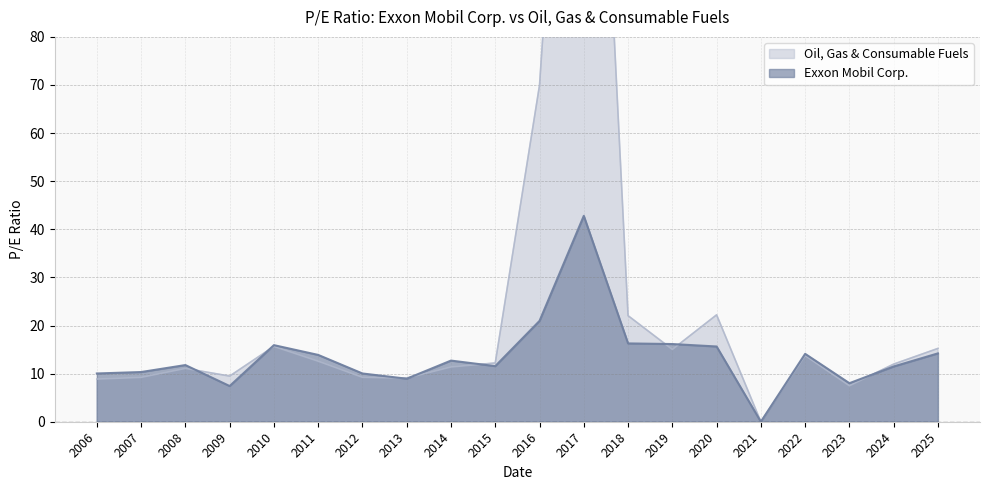

What are all the series names shown in the legend?

Exxon Mobil Corp., Oil, Gas & Consumable Fuels